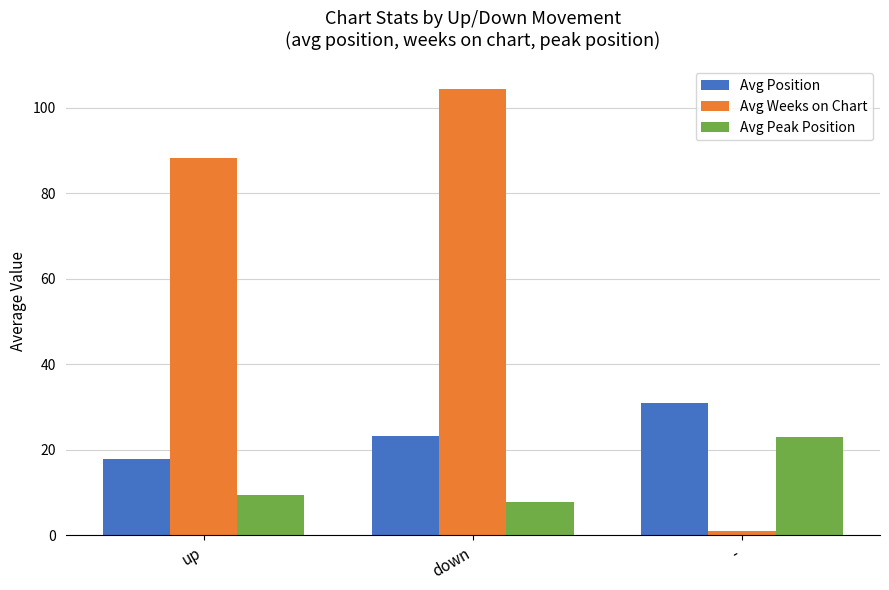

What are all the series names shown in the legend?

Avg Position, Avg Weeks on Chart, Avg Peak Position